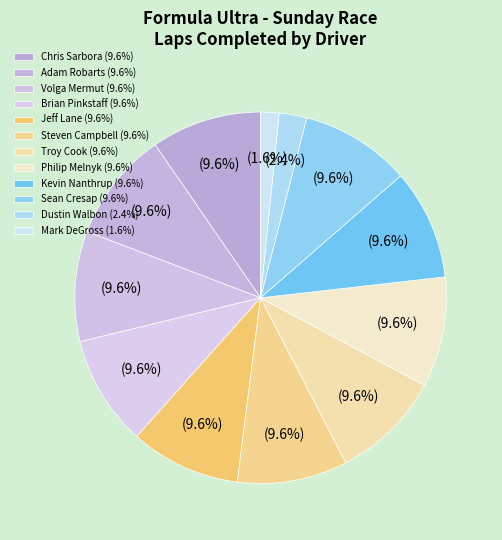

Count the number of slices in the pie.

12